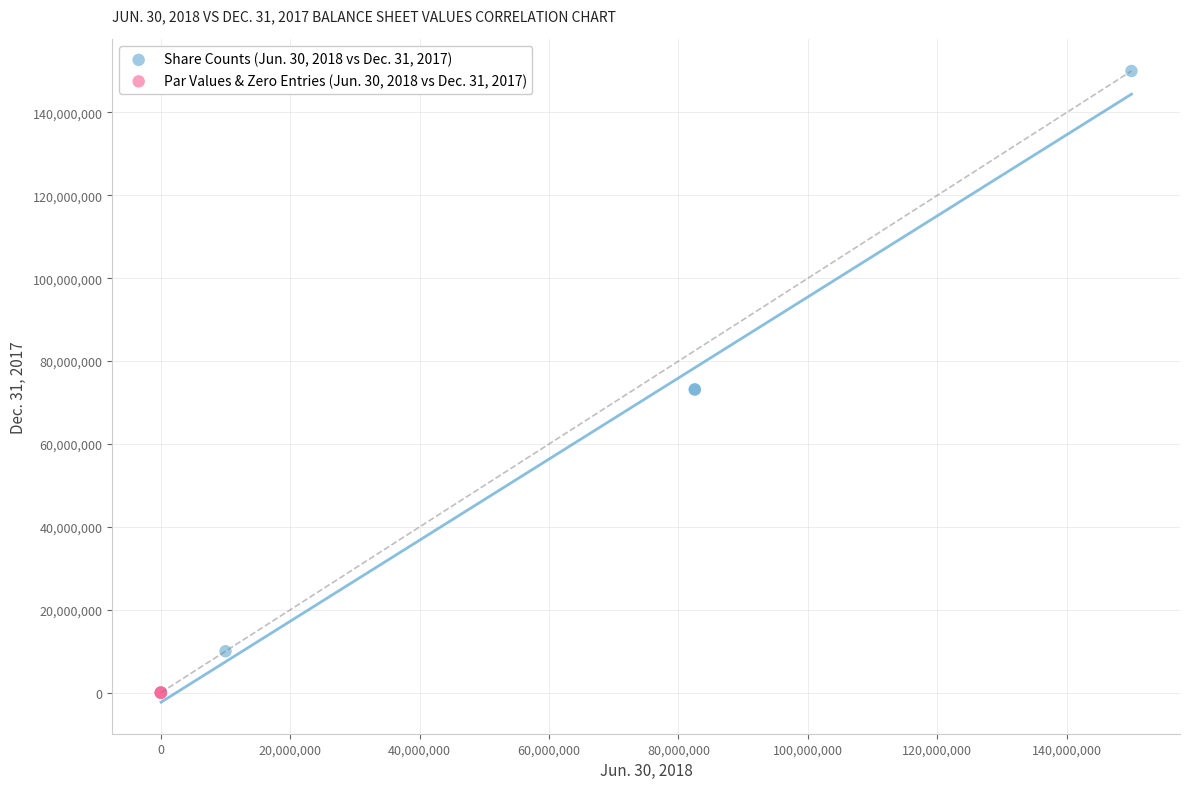

Which series has the largest Y range (max minus min)?

Share Counts (Jun. 30, 2018 vs Dec. 31, 2017)